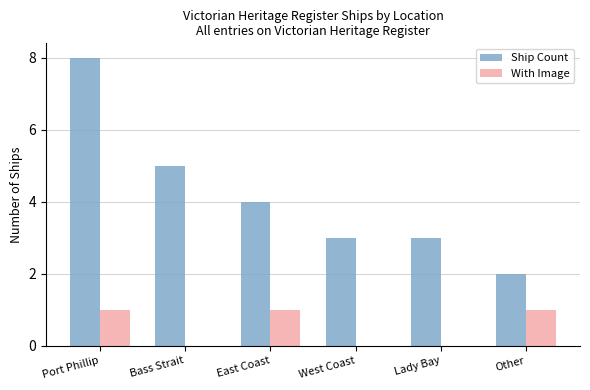

Is the value of With Image at Other greater than the value of Ship Count at Port Phillip?

No